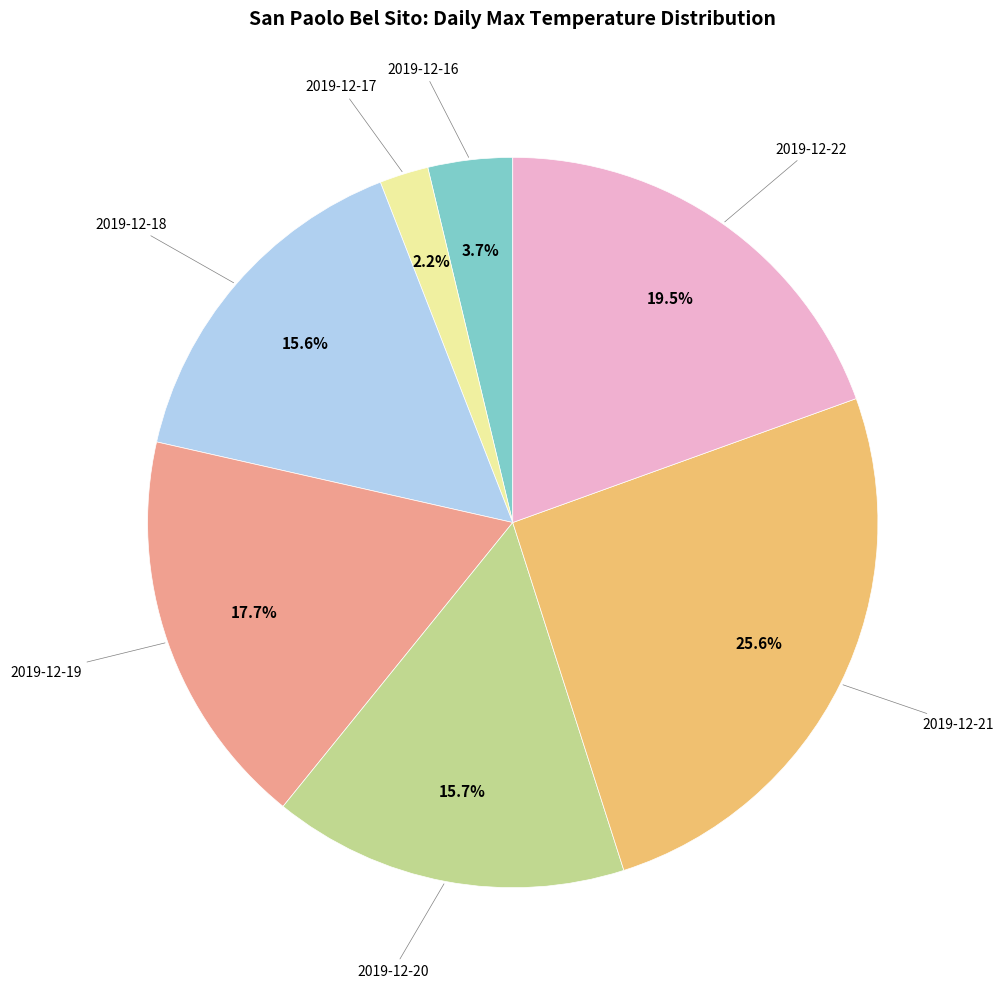

Is there any slice that represents more than half of the pie?

No